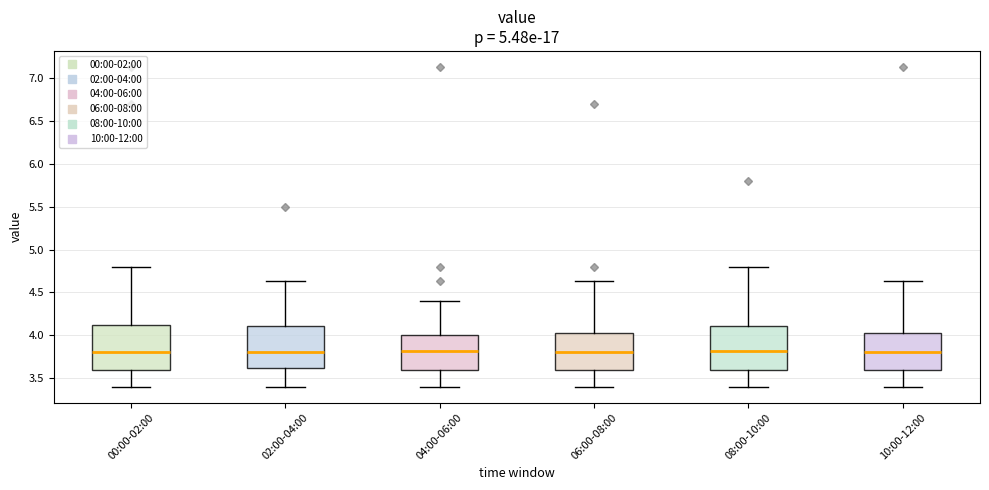

Where is the upper edge of the box for 06:00-08:00 on the y-axis? The values are not printed on the chart, so give them approximately, as read against the axis.

4.05